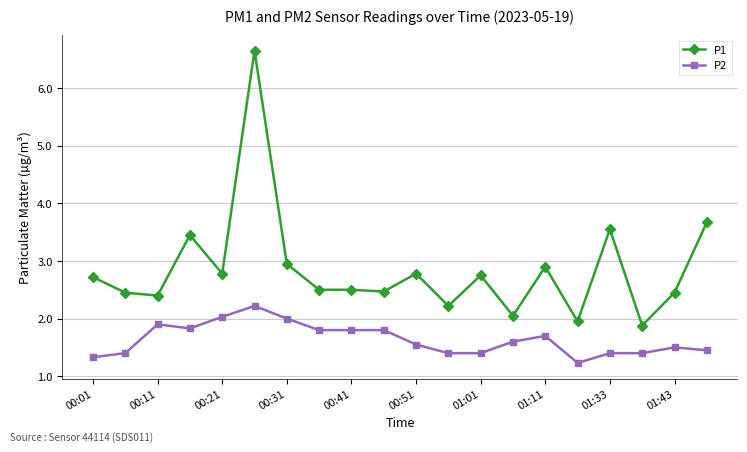

What is the average value of the P2 series?

1.6